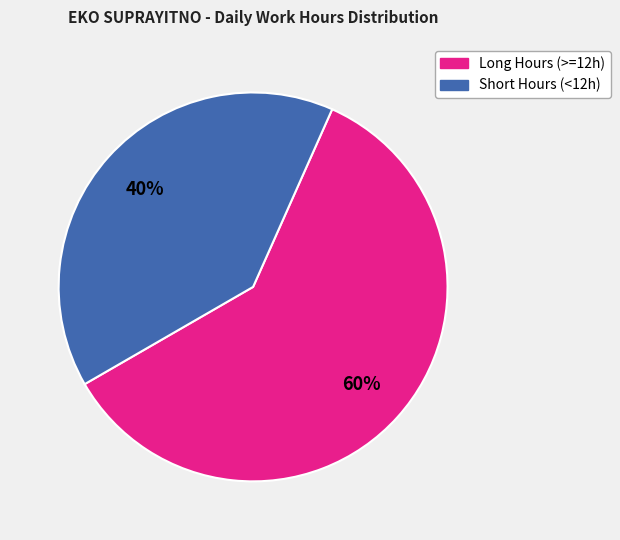

To the nearest percent, what is the difference between the largest and smallest slice percentages?

20%